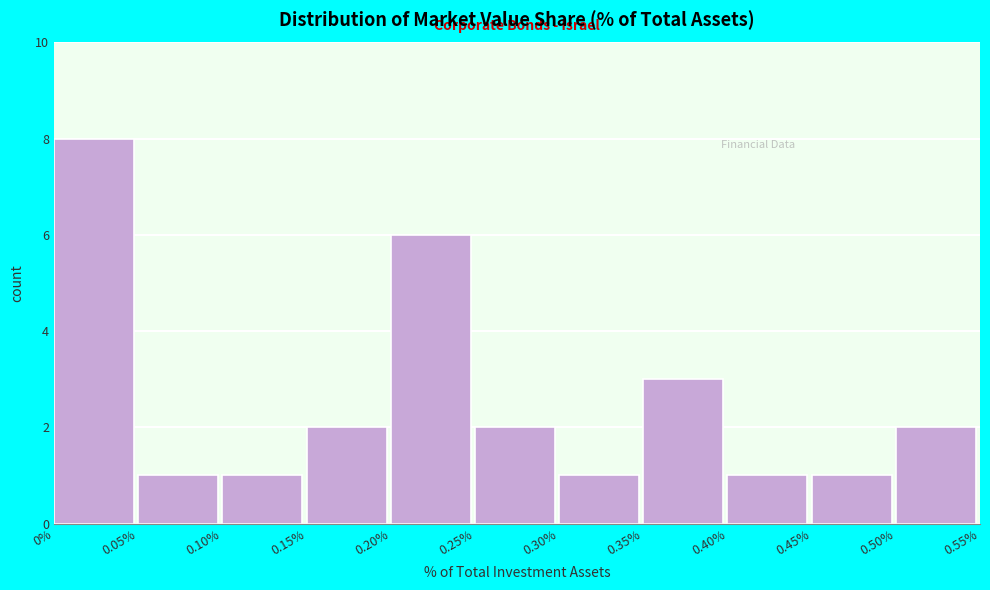

Over which range of the x-axis is the bar tallest?

0% to 0.05%